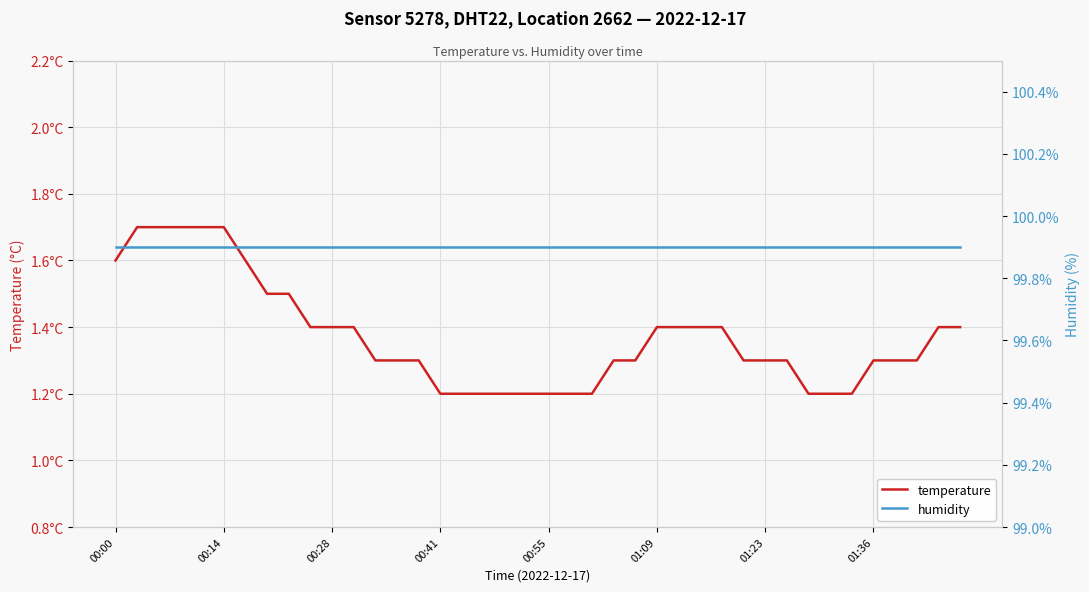

Which series has the widest spread of values?

temperature